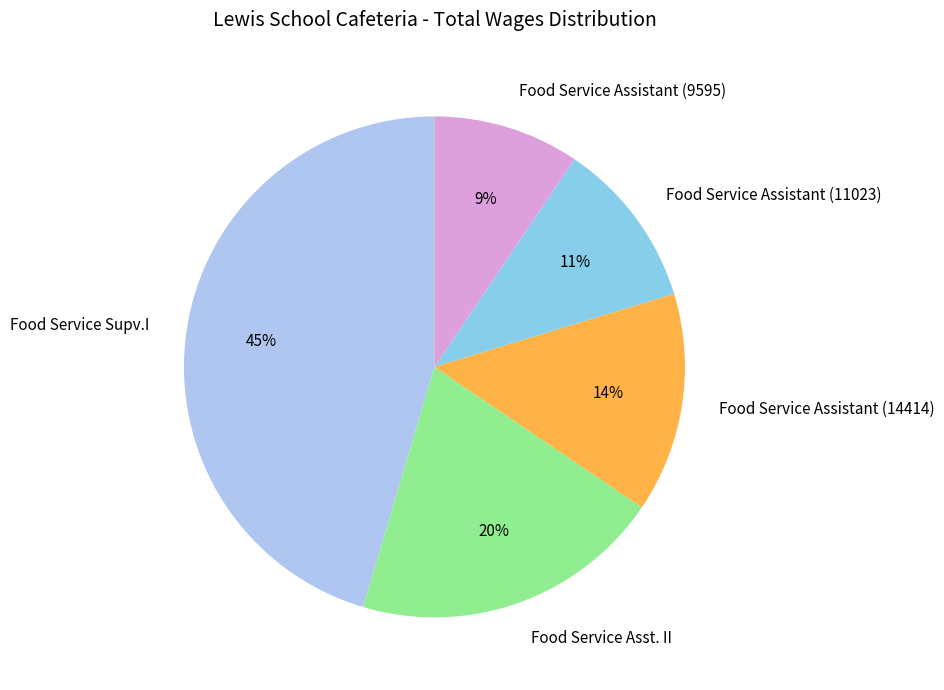

The Food Service Supv.I slice represents 45% of the pie. True or false?

True